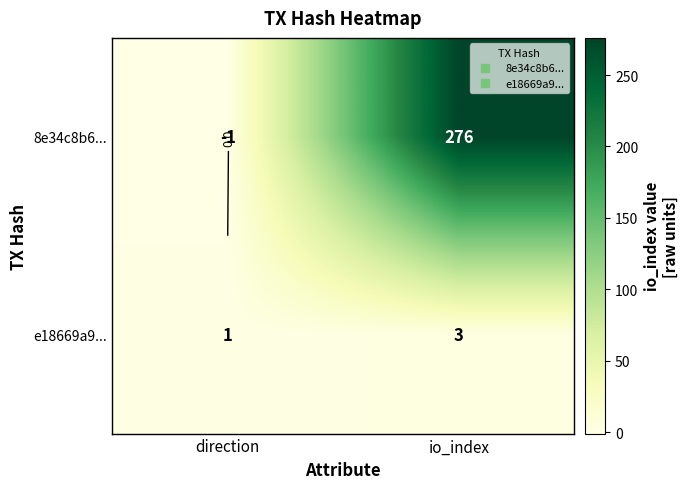

What is the highest value of the e18669a9... series?

3